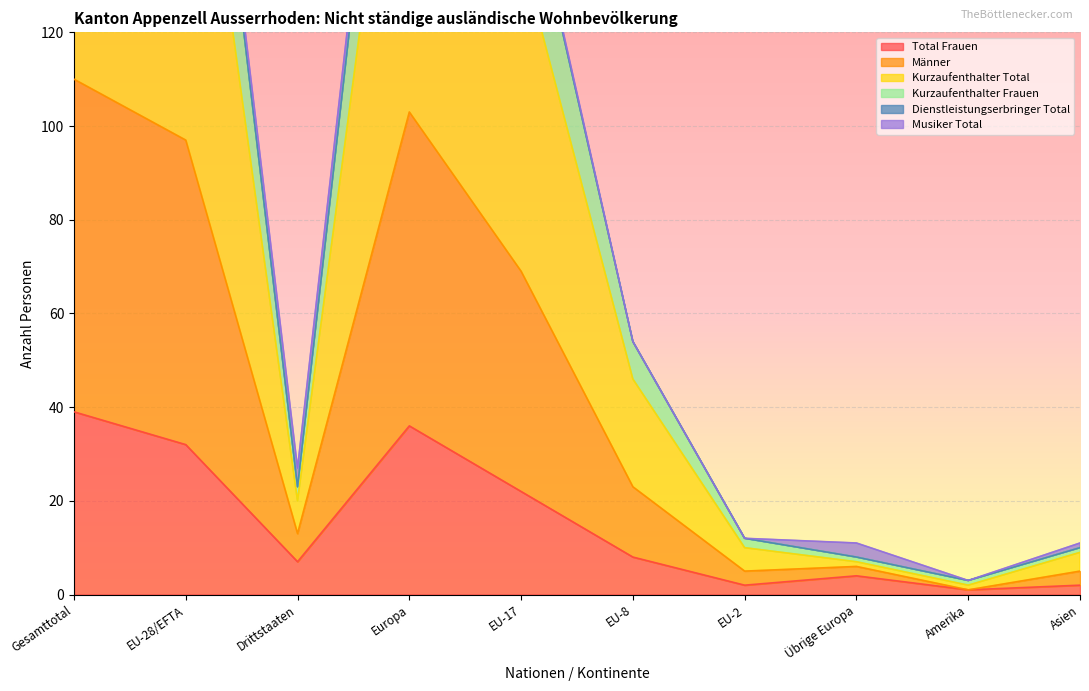

What is the value of the Total Frauen point at the 5th from the left?

22